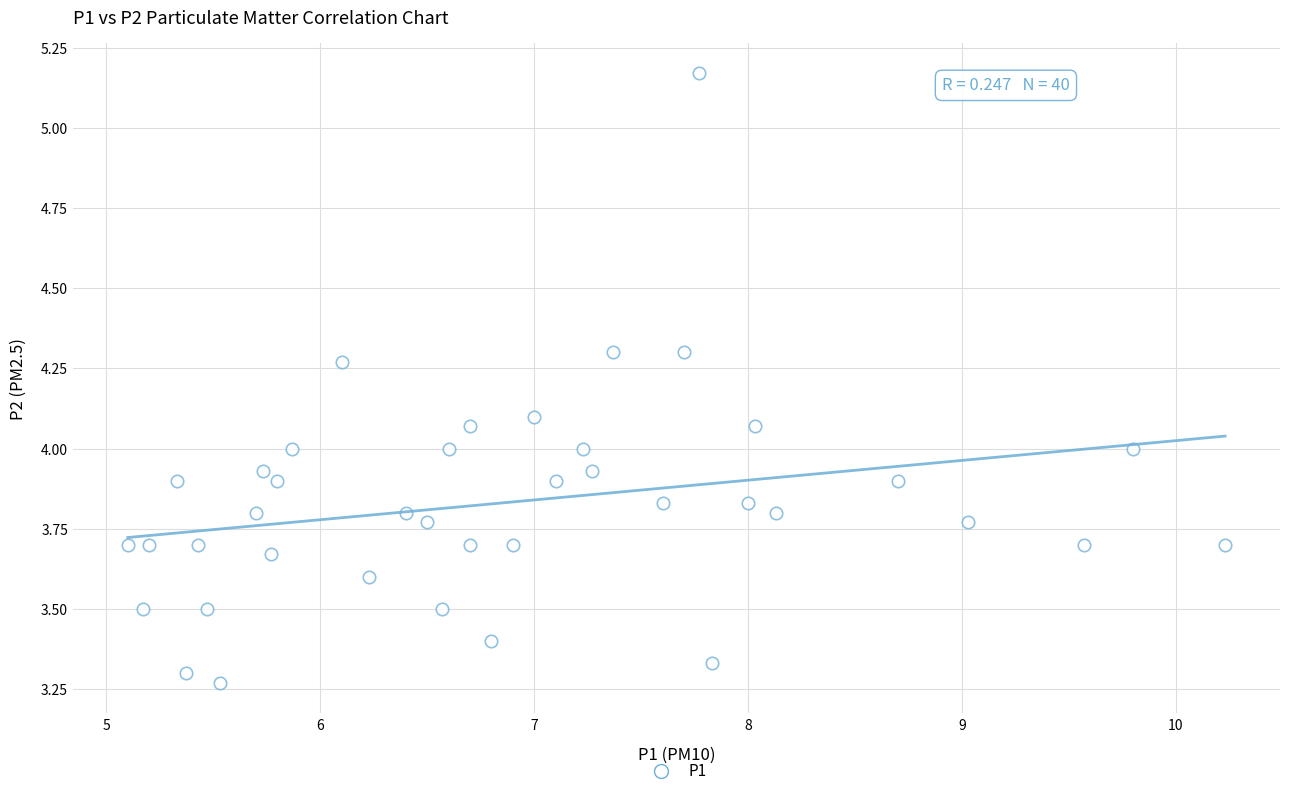

What is the range of Y values (max minus min)?

1.9